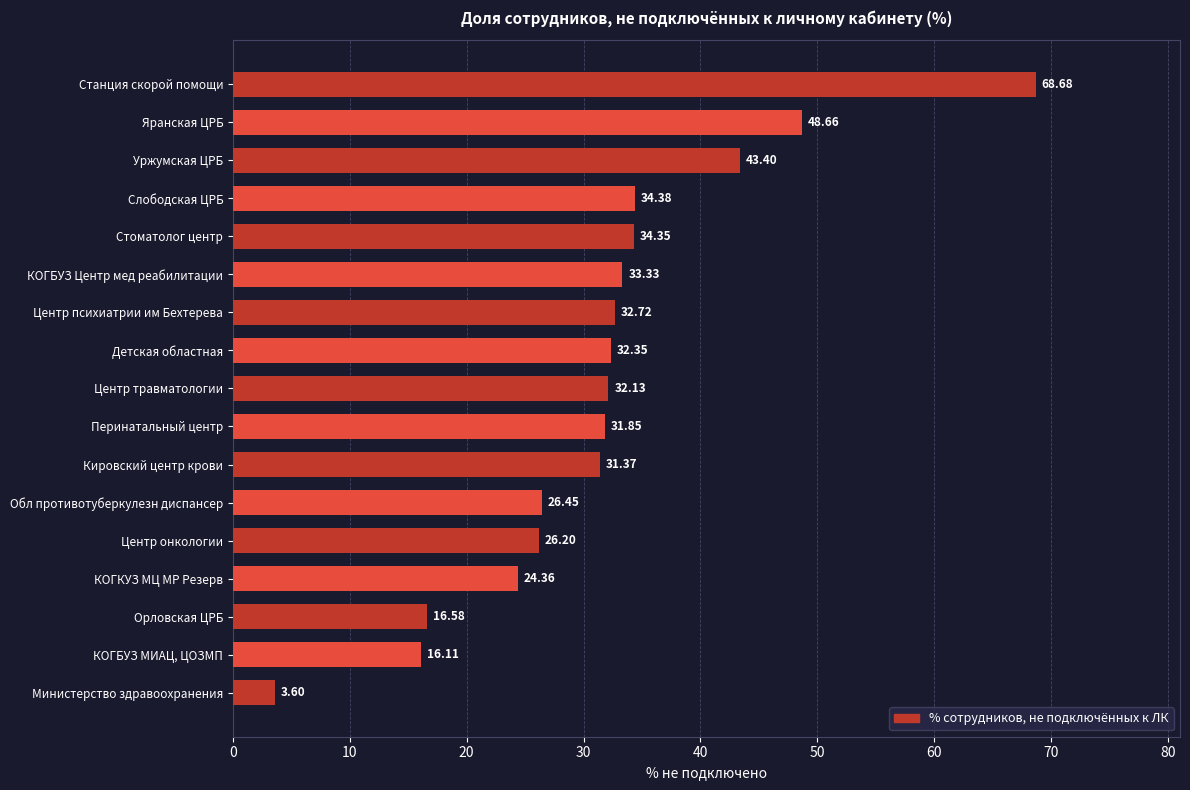

List the labels in order of value, largest first.

Станция скорой помощи, Яранская ЦРБ, Уржумская ЦРБ, Слободская ЦРБ, Стоматолог центр, КОГБУЗ Центр мед реабилитации, Центр психиатрии им Бехтерева, Детская областная, Центр травматологии, Перинатальный центр, Кировский центр крови, Обл противотуберкулезн диспансер, Центр онкологии, КОГКУЗ МЦ МР Резерв, Орловская ЦРБ, КОГБУЗ МИАЦ, ЦОЗМП, Министерство здравоохранения